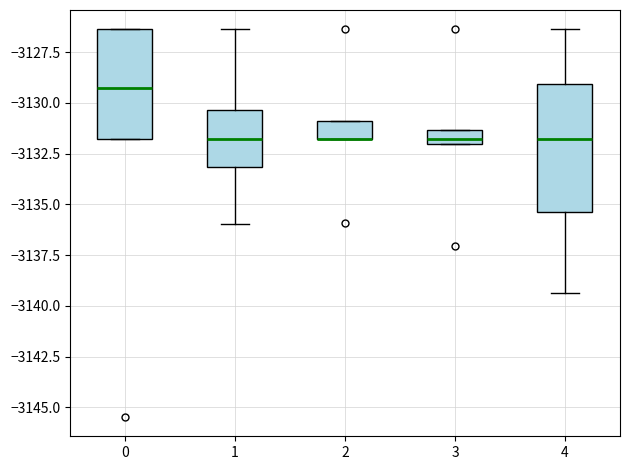

Comparing the boxes themselves (not the whiskers), which one is the tallest?

4